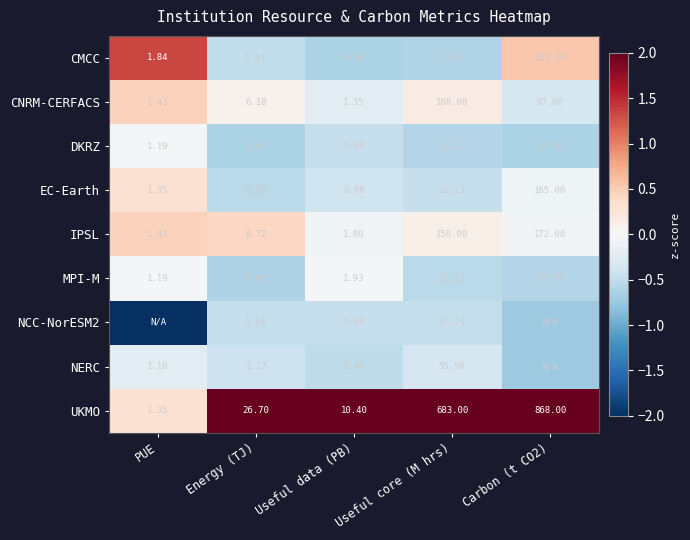

At Energy (TJ), list the series in order from largest to smallest.

UKMO, IPSL, CNRM-CERFACS, NERC, NCC-NorESM2, CMCC, EC-Earth, MPI-M, DKRZ